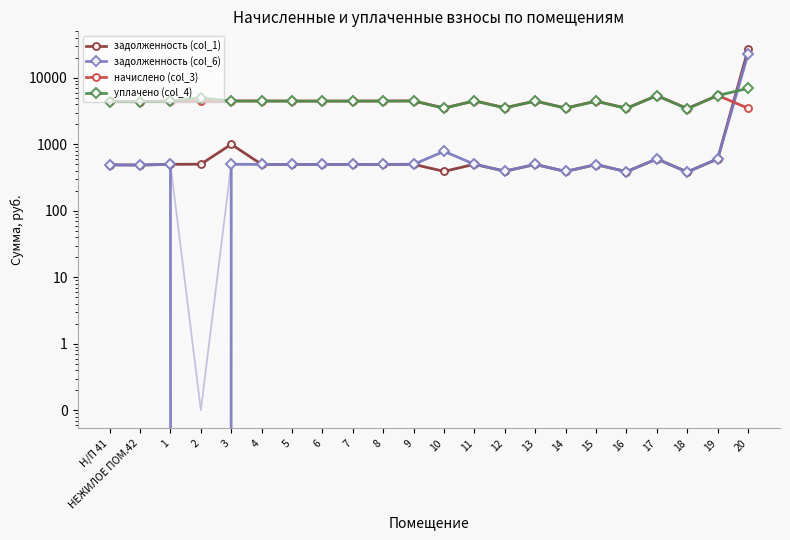

What is the label of the 8th point from the right?

13